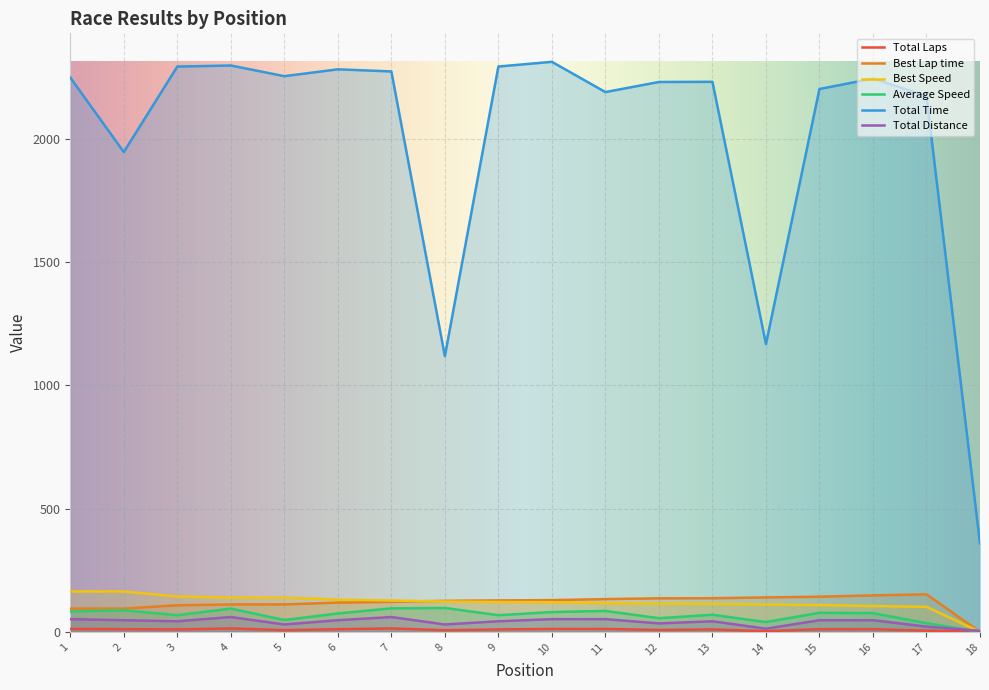

How many interior local peaks does the Total Time series have?

5